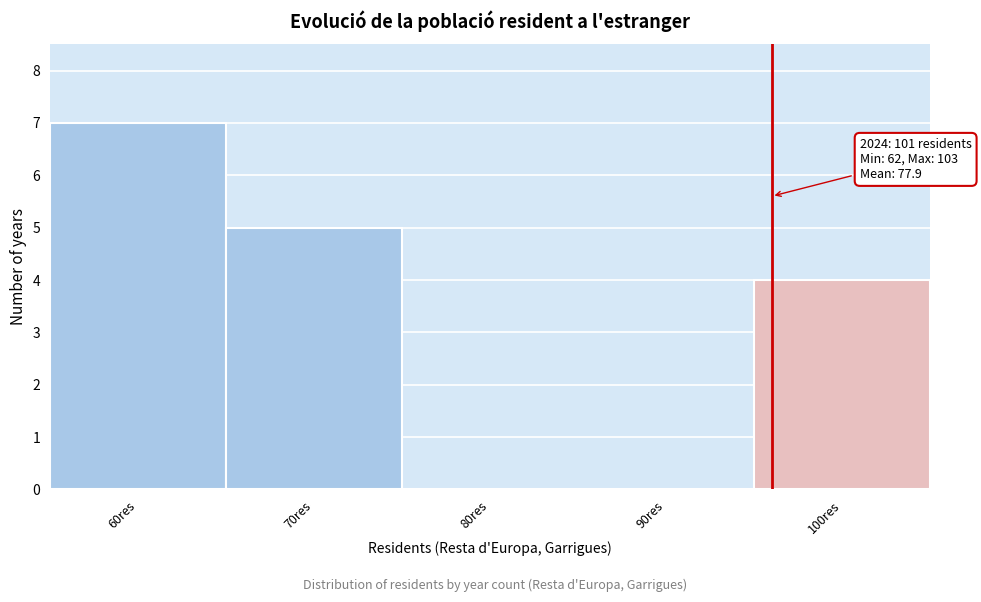

Reading left to right, transcribe all the data shown in this chart.

60res=7	70res=5	80res=0	90res=0	100res=4